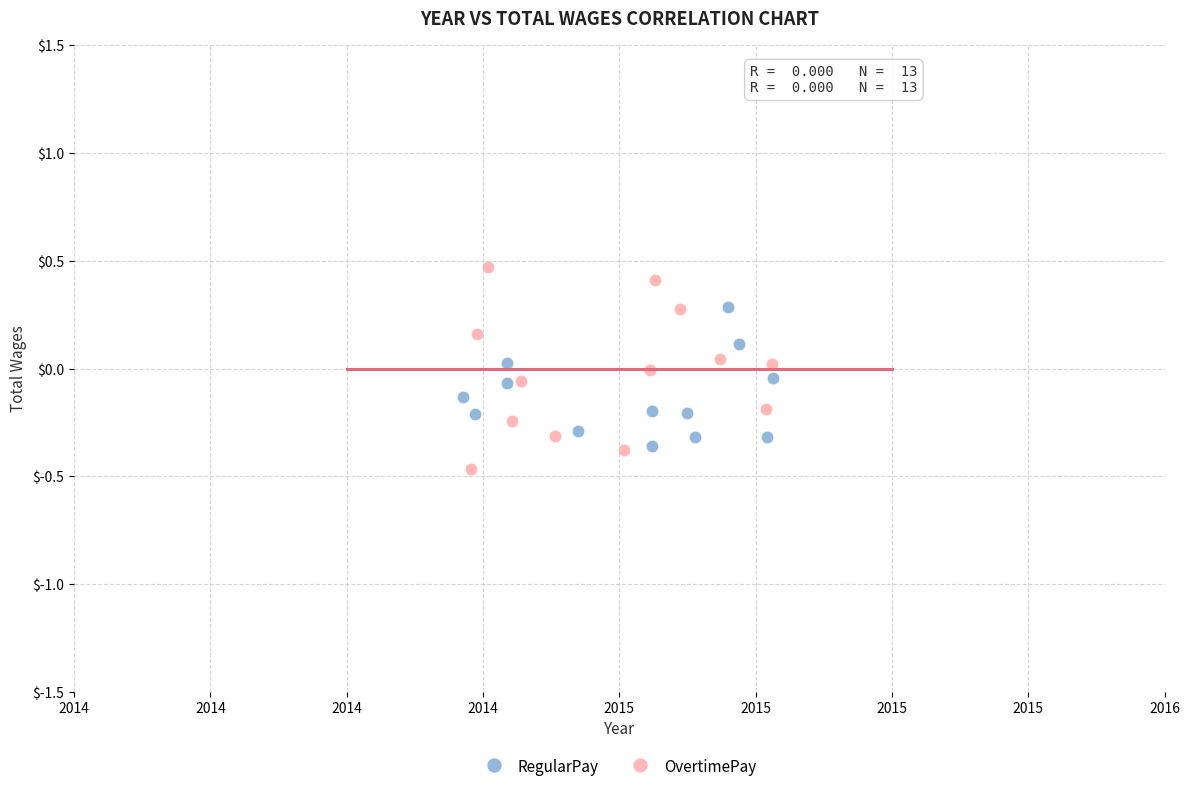

Which series contains the lowest Y value?

OvertimePay